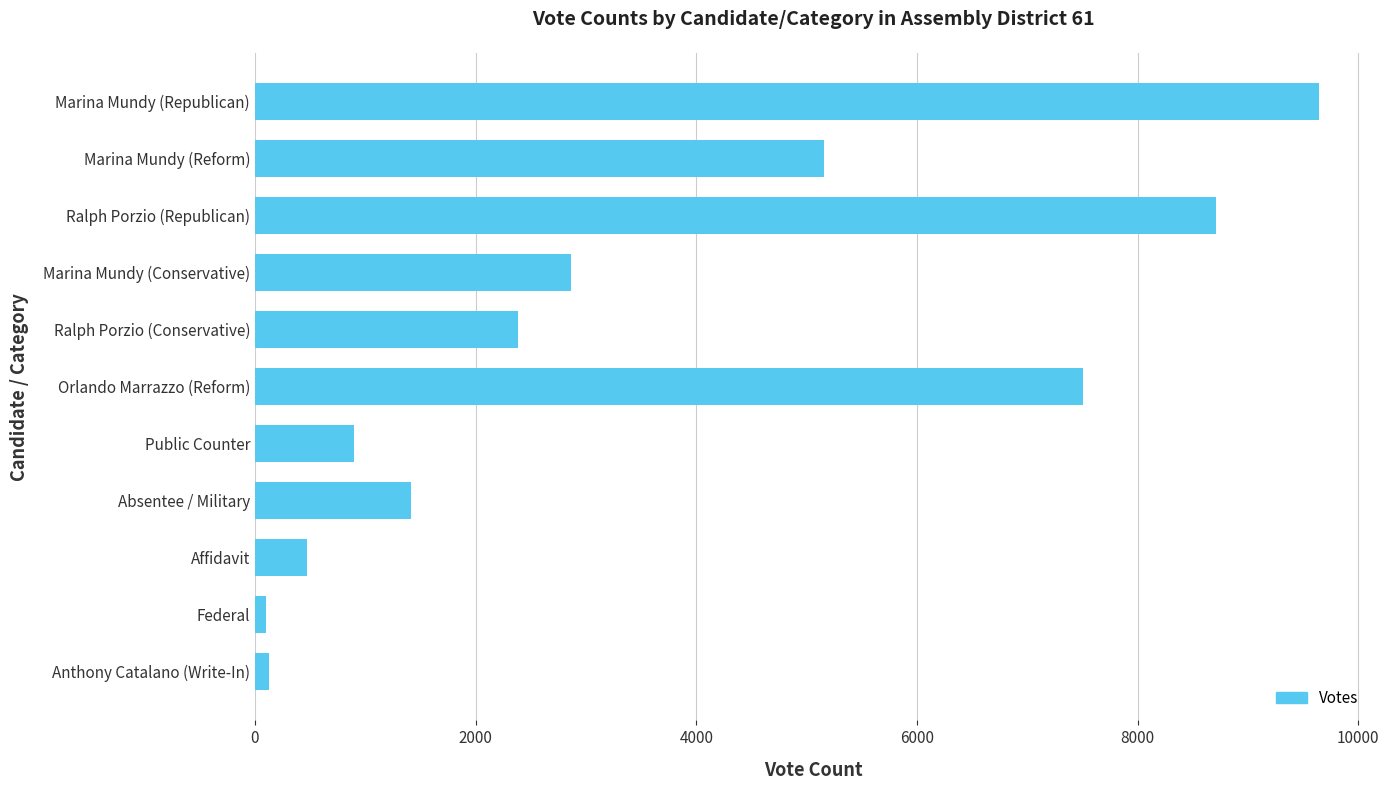

At which label is the value closest to 4871?

Marina Mundy (Reform)